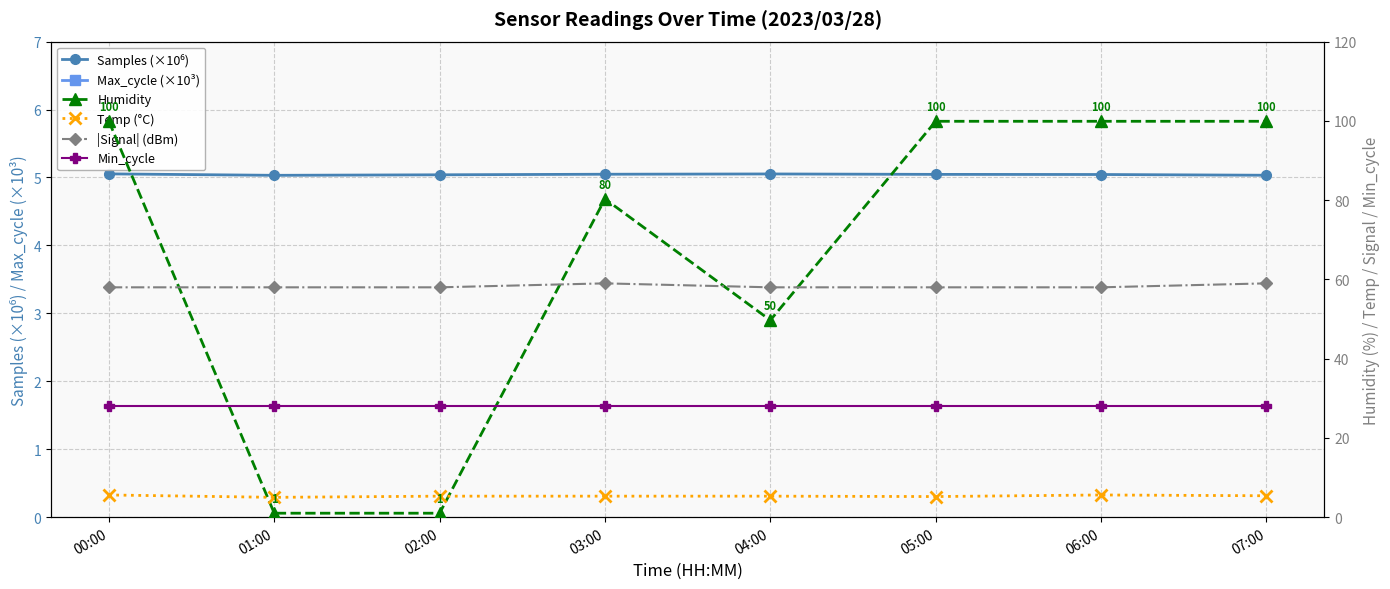

How many lines are shown in the chart?

6